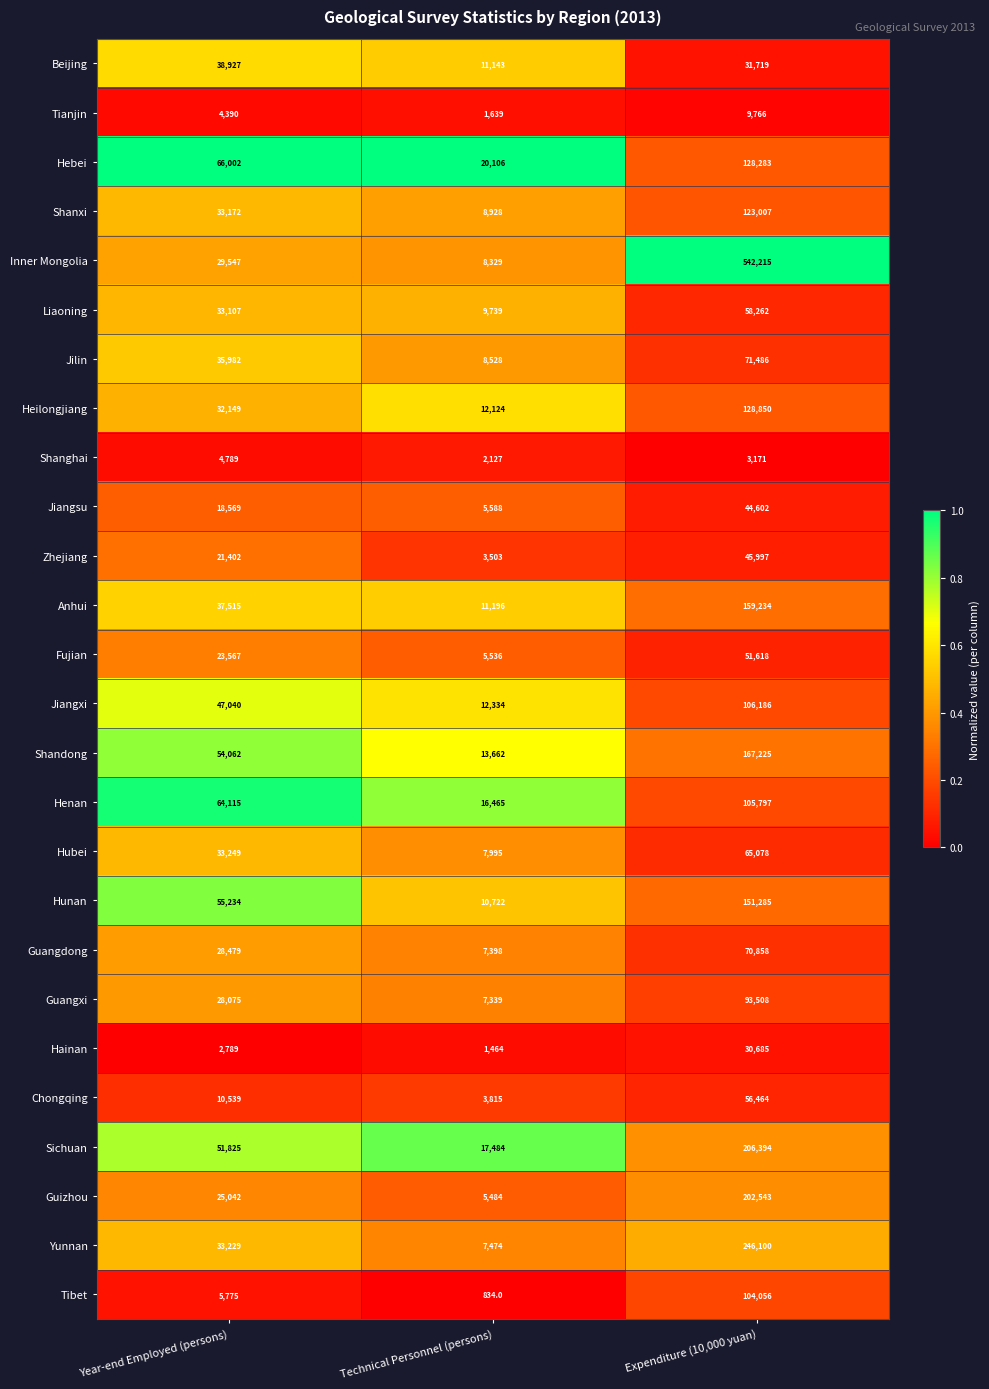

What is the sum of all Guangxi values?

128922